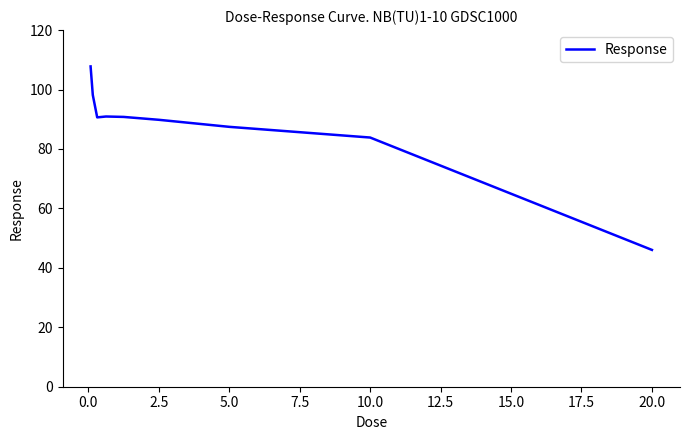

How many lines are shown in the chart?

1